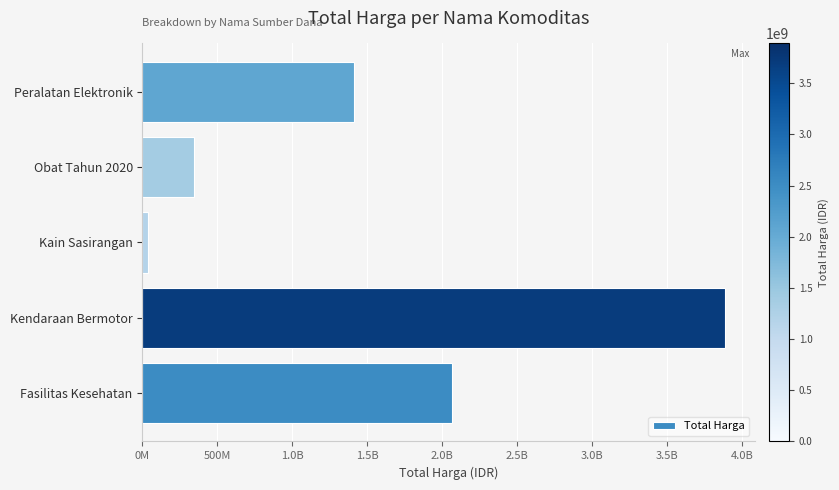

Are the bars horizontal?

Yes